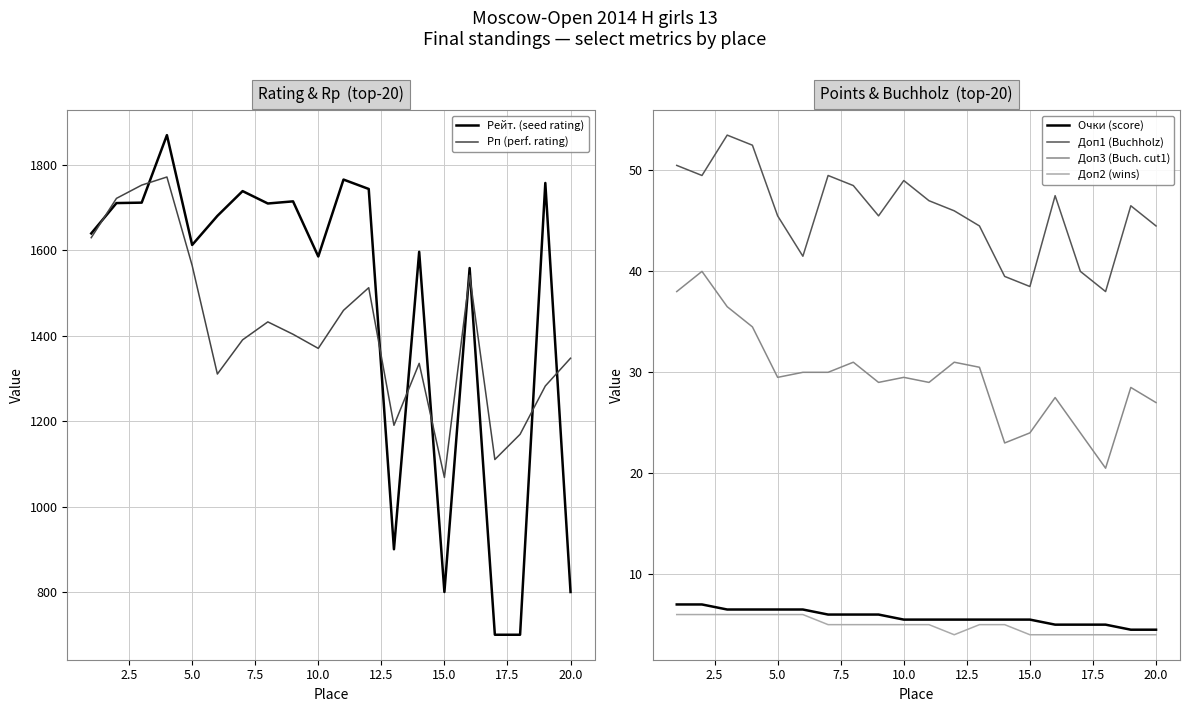

The Доп1 (Buchholz) series shows 45.5 at 5.0. True or false?

True